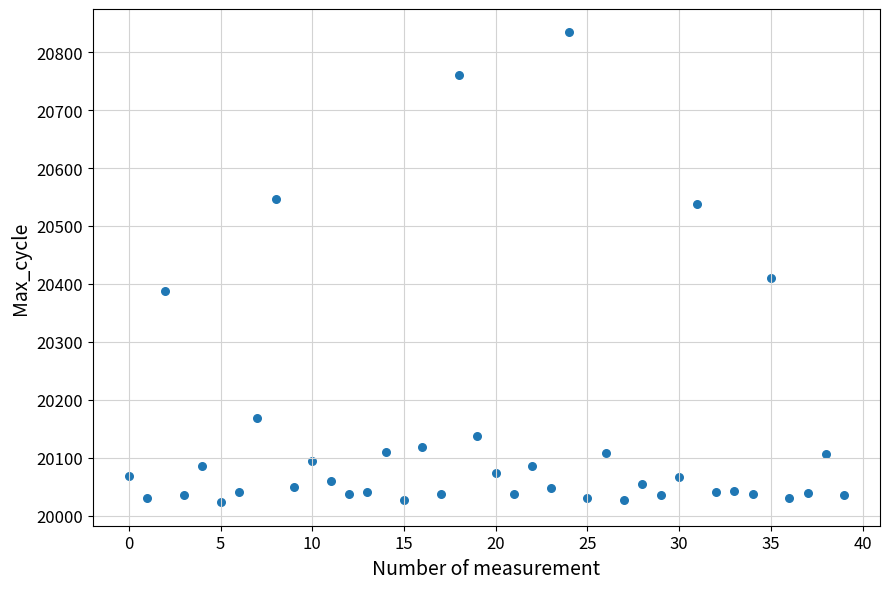

What Y value in the scatter plot is closest to 20428?

20410